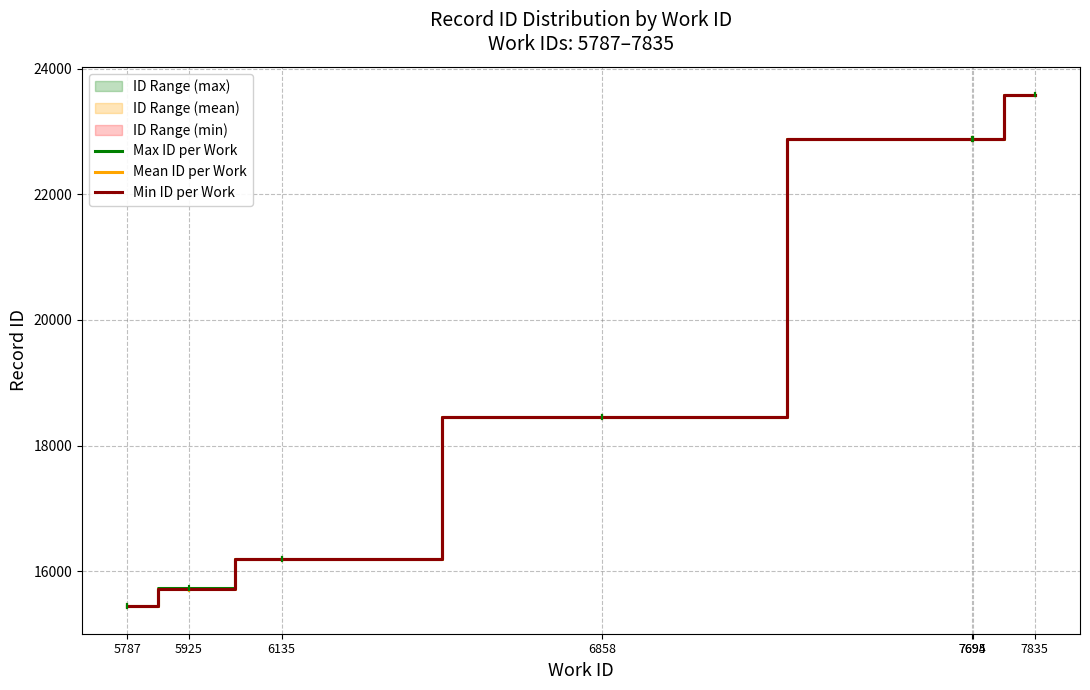

The value of Mean ID per Work at 7695 is 22882.0. True or false?

True